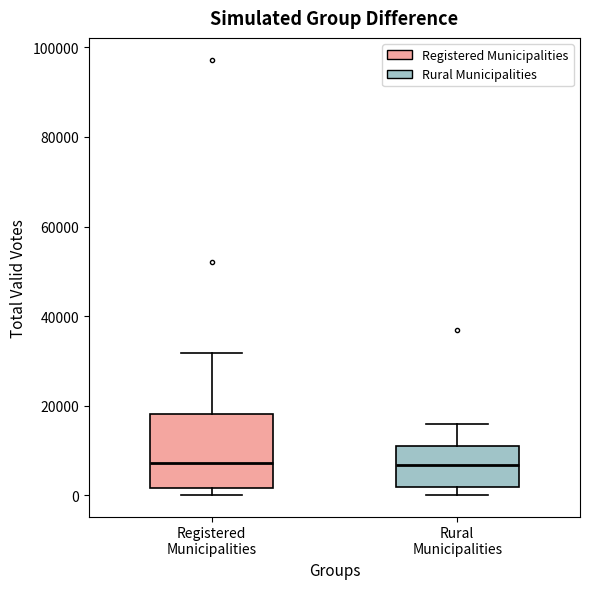

Where does the upper whisker of the box for Registered Municipalities end on the y-axis? The values are not printed on the chart, so give them approximately, as read against the axis.

32000